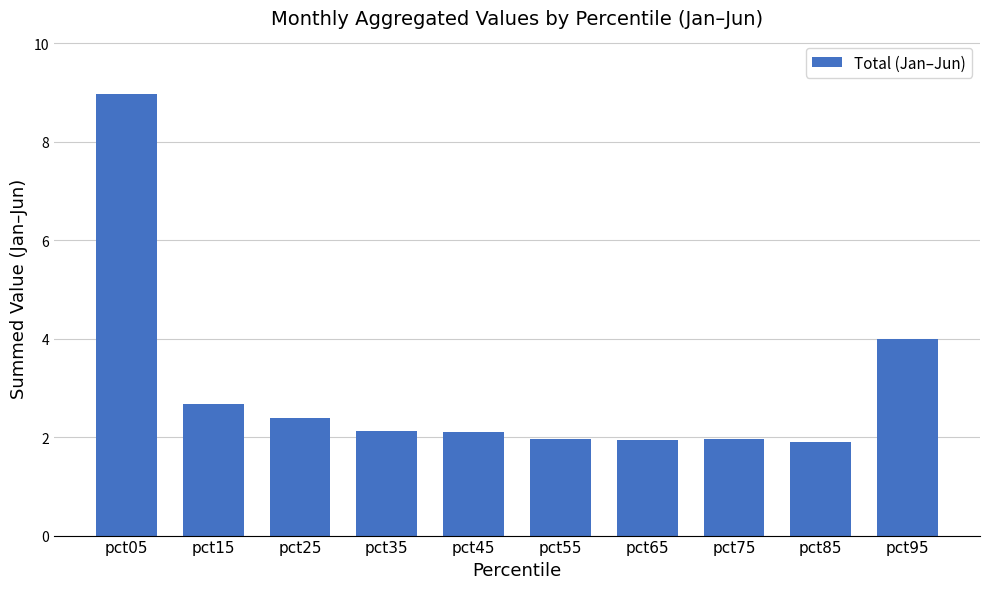

Is it true that the value at pct05 is 14.9?

False